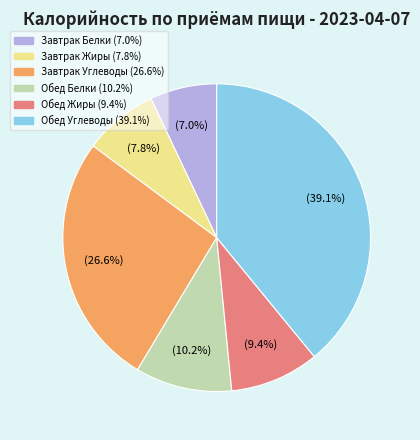

Is there a majority slice in this chart?

No